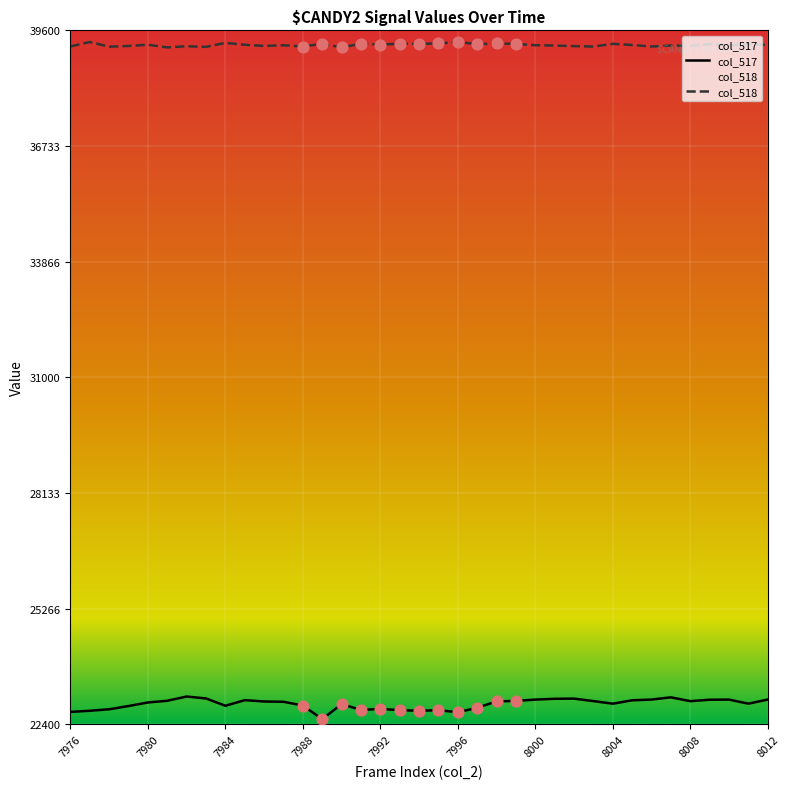

What are all the series names shown in the legend?

col_517, col_518